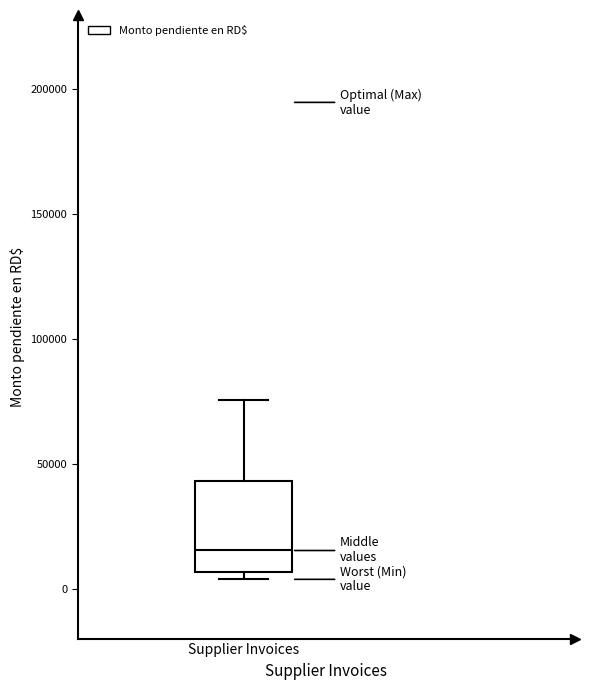

Read this box plot against the y-axis: the position of the median line, the range covered by the box, and the ends of both whiskers. The values are not printed on the chart, so give them approximately, as read against the axis.

median 15000, box 5000 to 45000, whiskers 5000 (just below the box's lower edge) to 75000